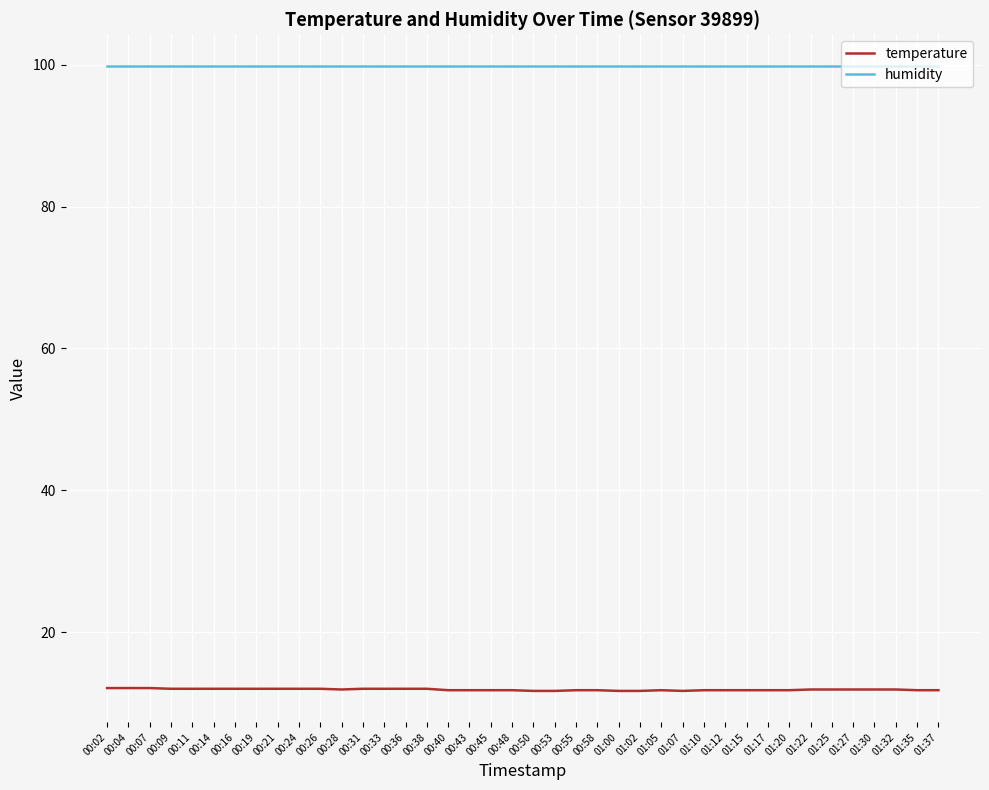

Which series has the largest total across all categories?

humidity